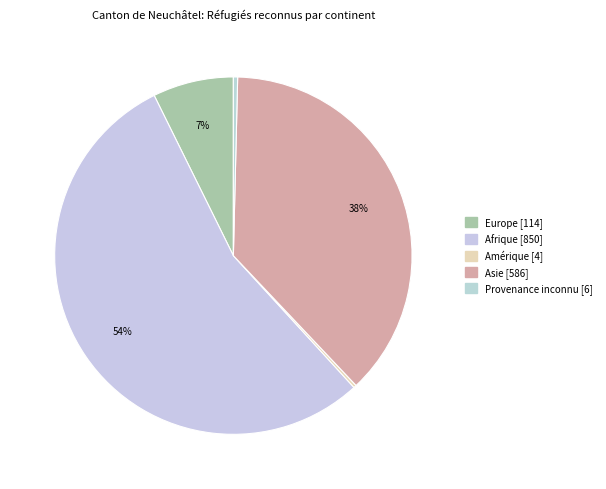

True or false: Afrique accounts for 54% of the total.

True